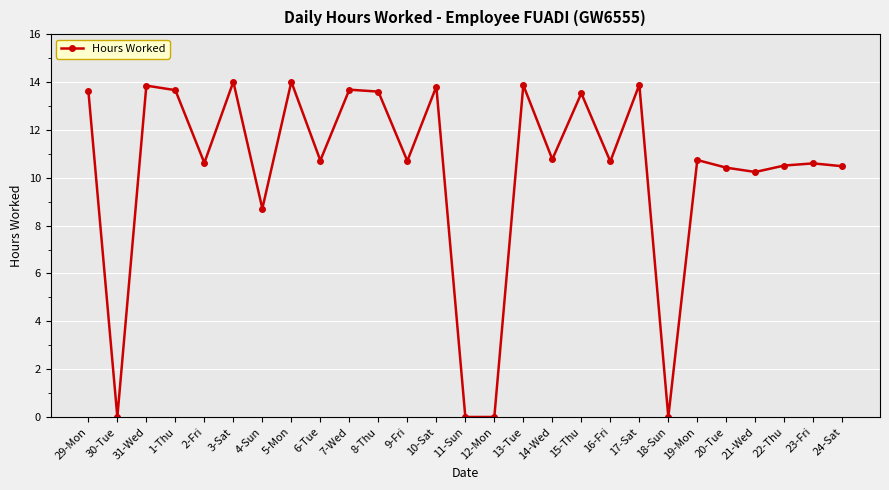

What is the maximum value shown in the chart?

14.0